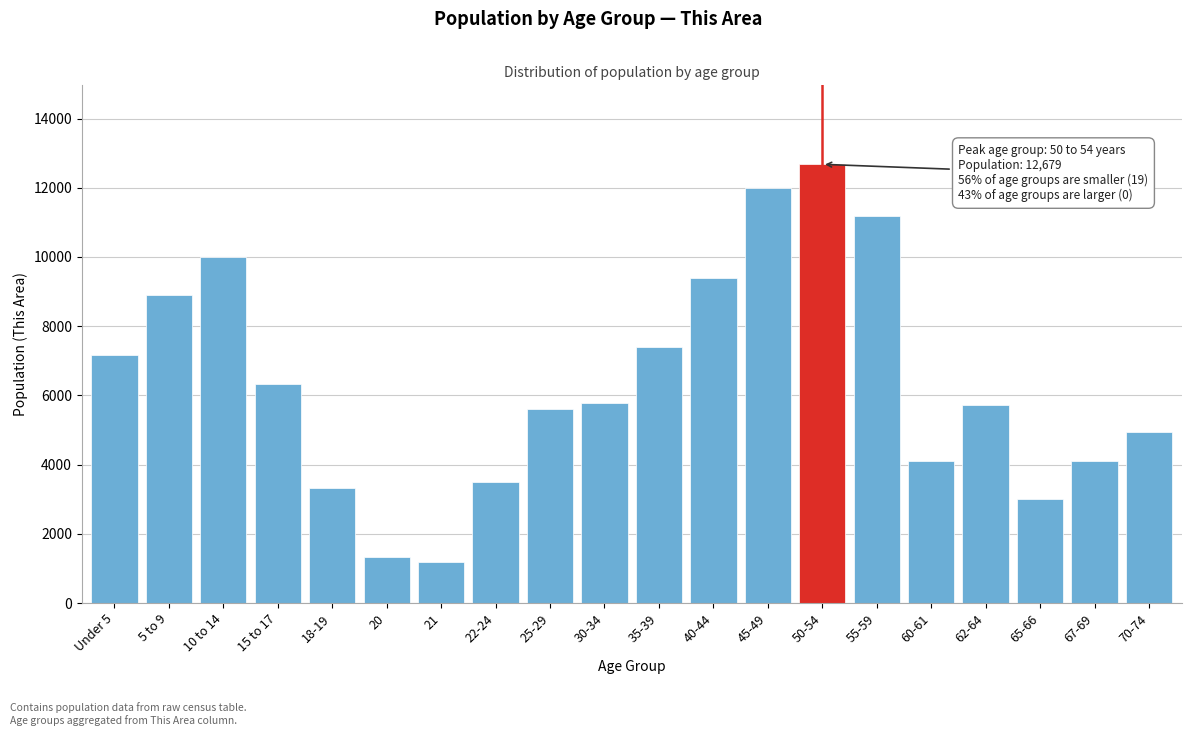

What is the smallest value displayed?

1174